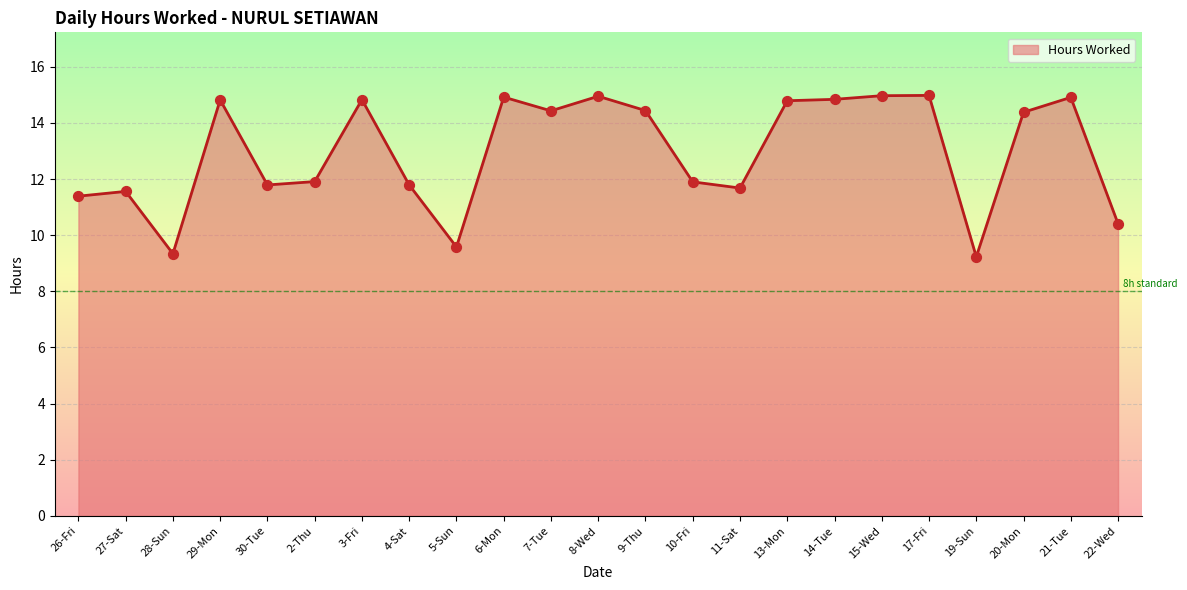

Approximately how many times larger is the value at 11-Sat compared to 10-Fri?

1.0